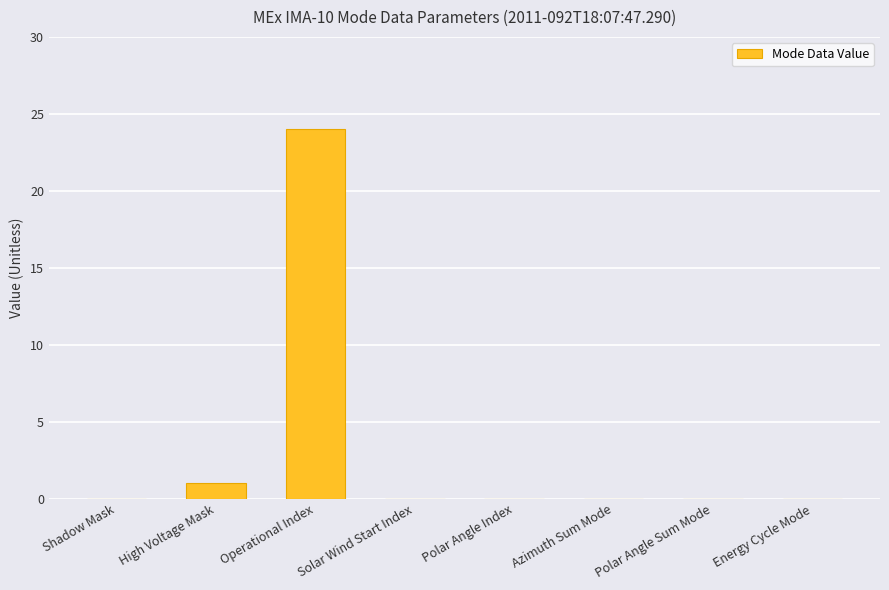

What is the approximate value at Operational Index, to the nearest 10?

20